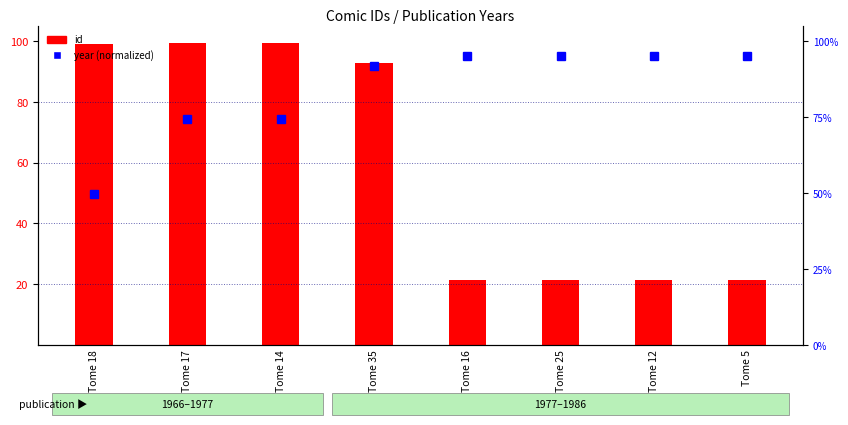

Which has a higher value, Tome 25 or Tome 12?

Tome 12